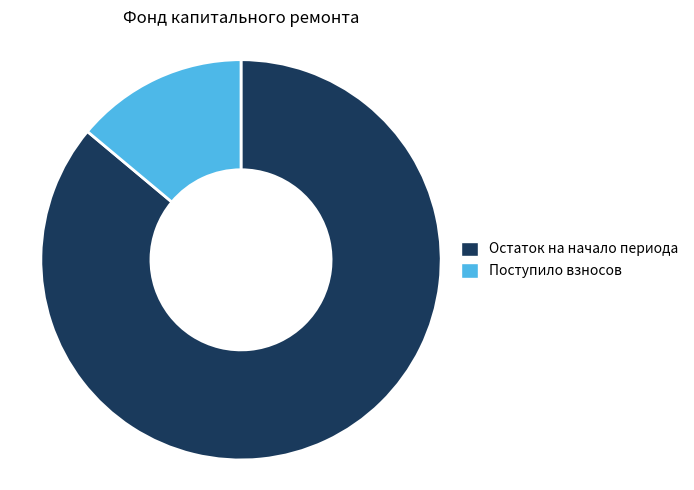

Which category has the smallest portion of the pie?

Поступило взносов